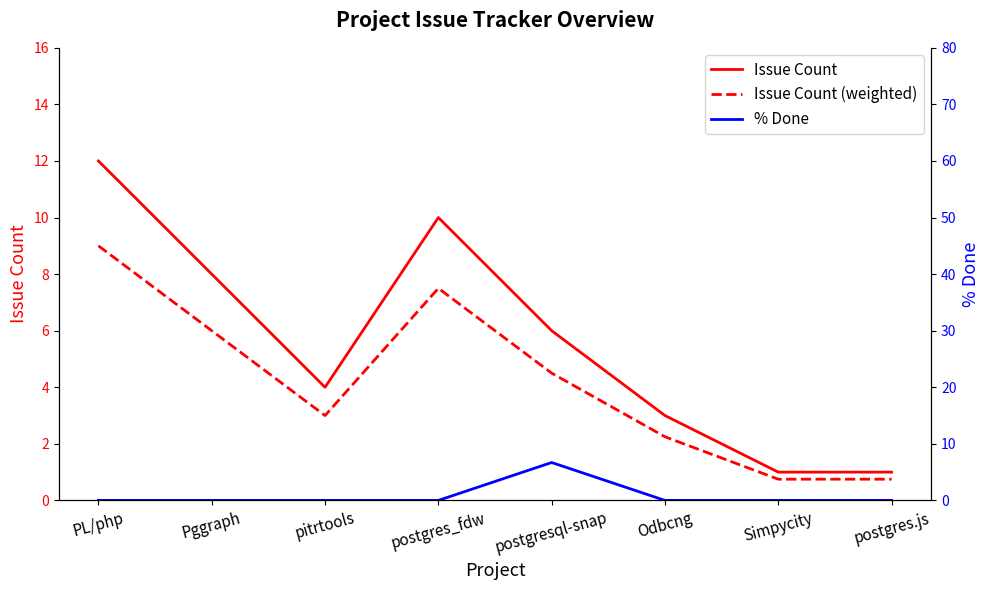

Is it true that % Done equals -2.8 at pitrtools?

False